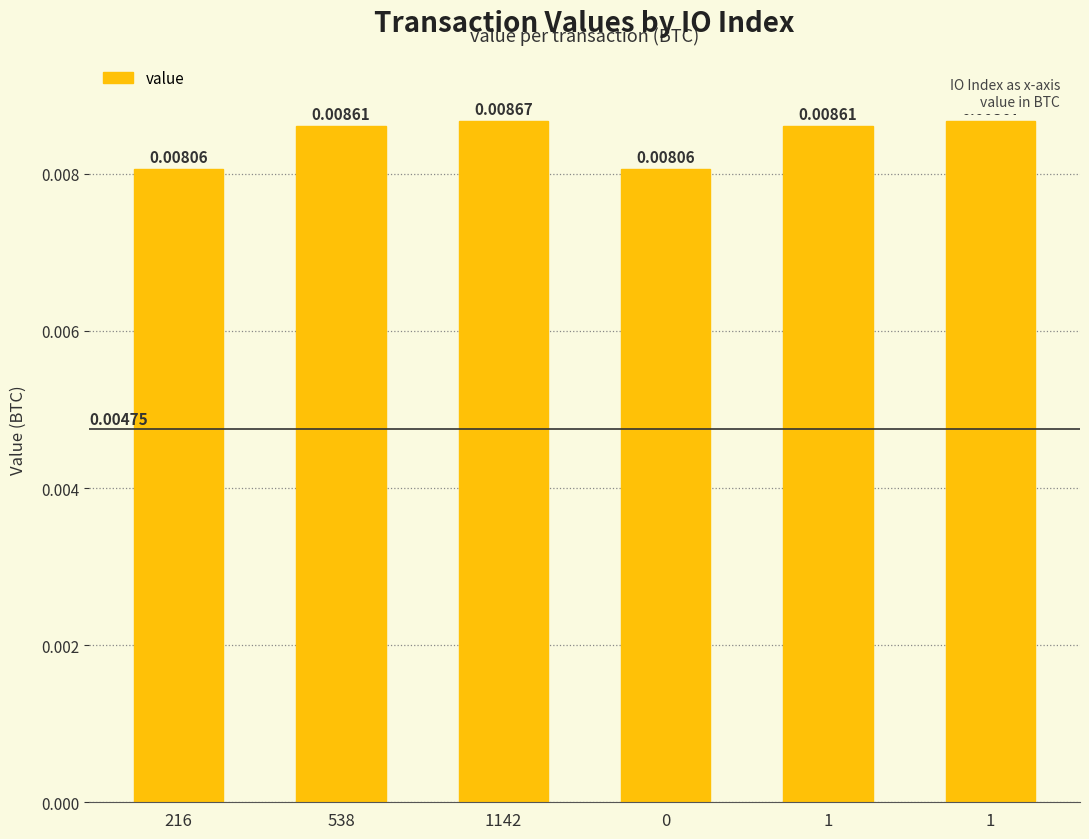

Are the bars horizontal?

No